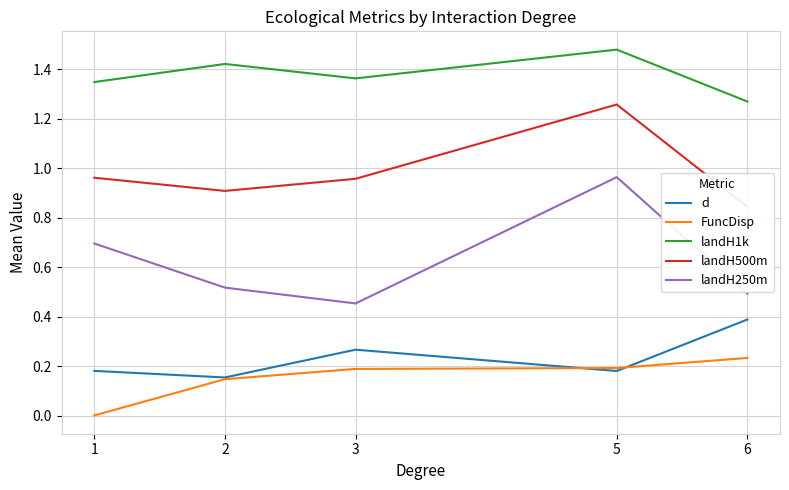

The value of landH500m at 2 is 0.4. True or false?

False